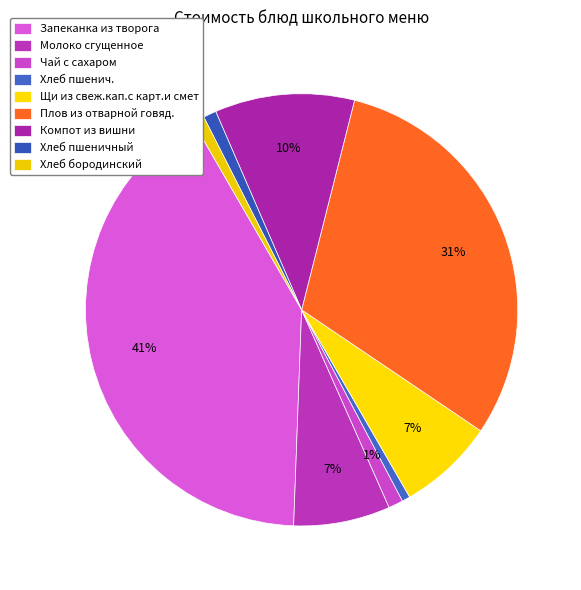

Rank the categories by value from highest to lowest.

Запеканка из творога, Плов из отварной говяд., Компот из вишни, Молоко сгущенное, Щи из свеж.кап.с карт.и смет, Чай с сахаром, Хлеб пшеничный, Хлеб бородинский, Хлеб пшенич.